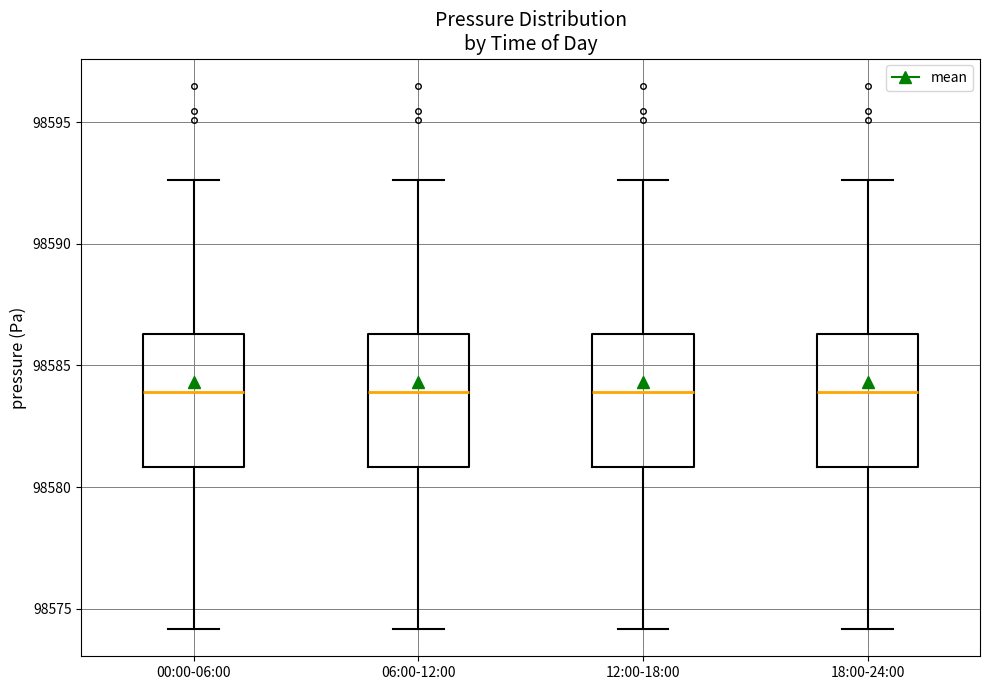

Where is the upper edge of the box for 12:00-18:00 on the y-axis? The values are not printed on the chart, so give them approximately, as read against the axis.

98586.5